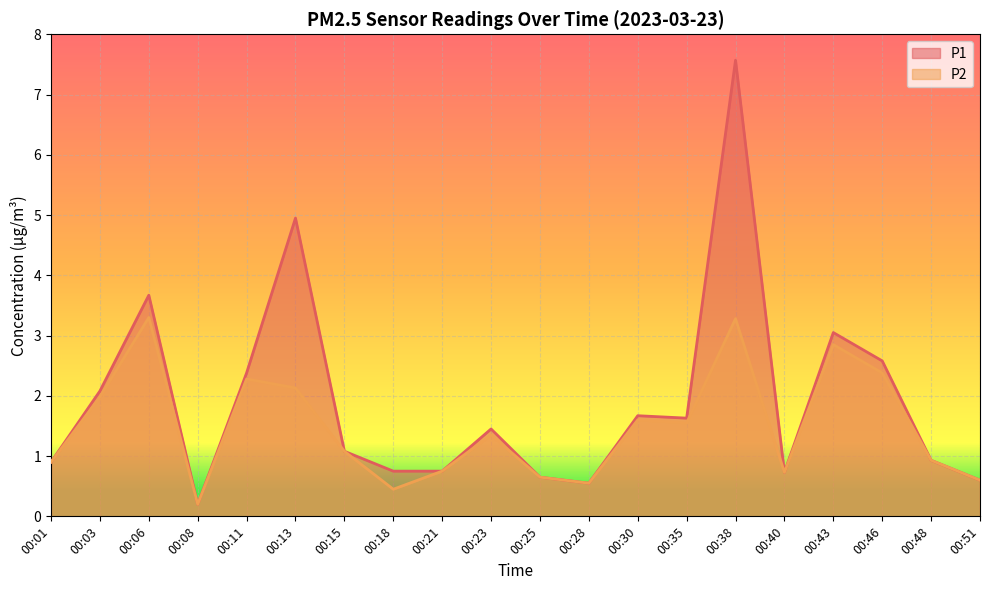

How many interior local peaks does the P2 series have?

6